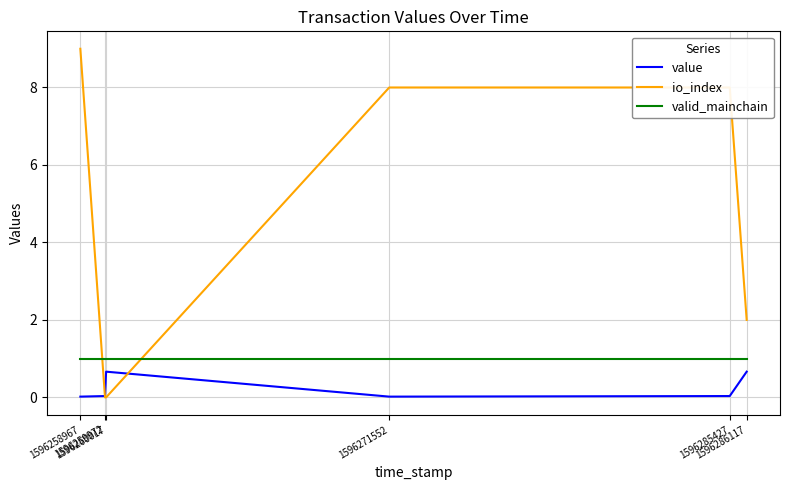

True or false: value and valid_mainchain cross at least once.

False